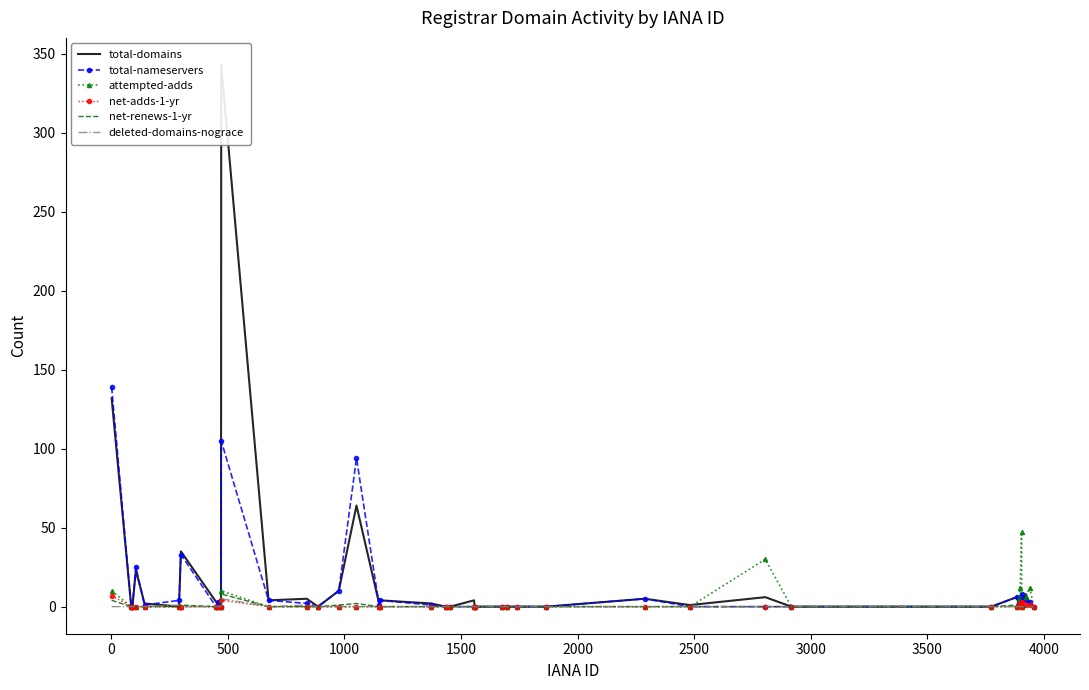

At how many categories does at least one series exceed 9?

10